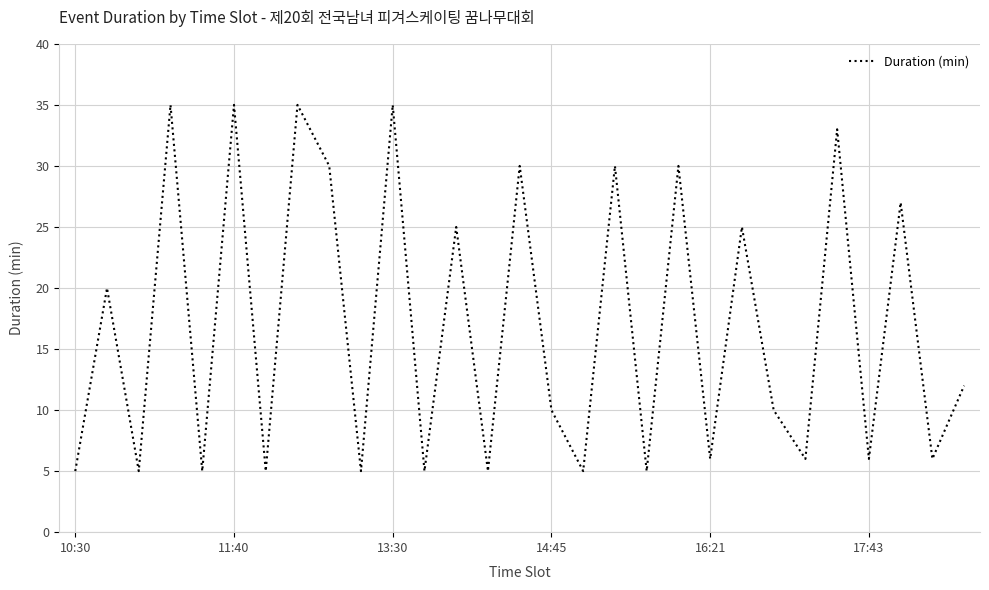

What is the difference between the maximum and minimum values?

30